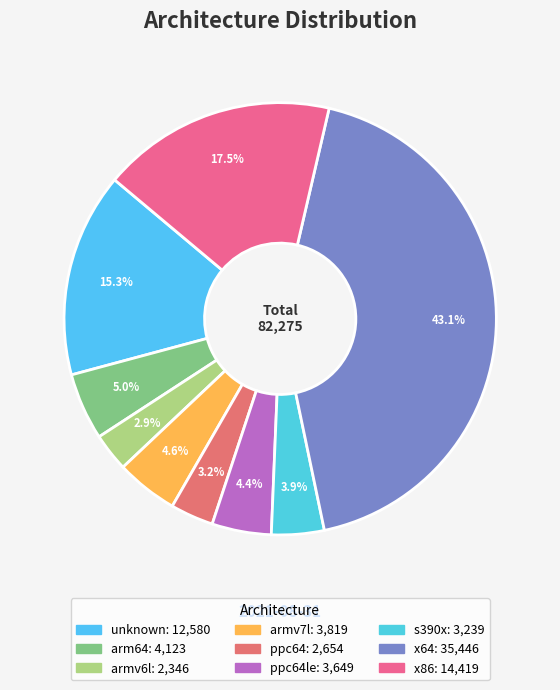

How many slices are in this pie chart?

9